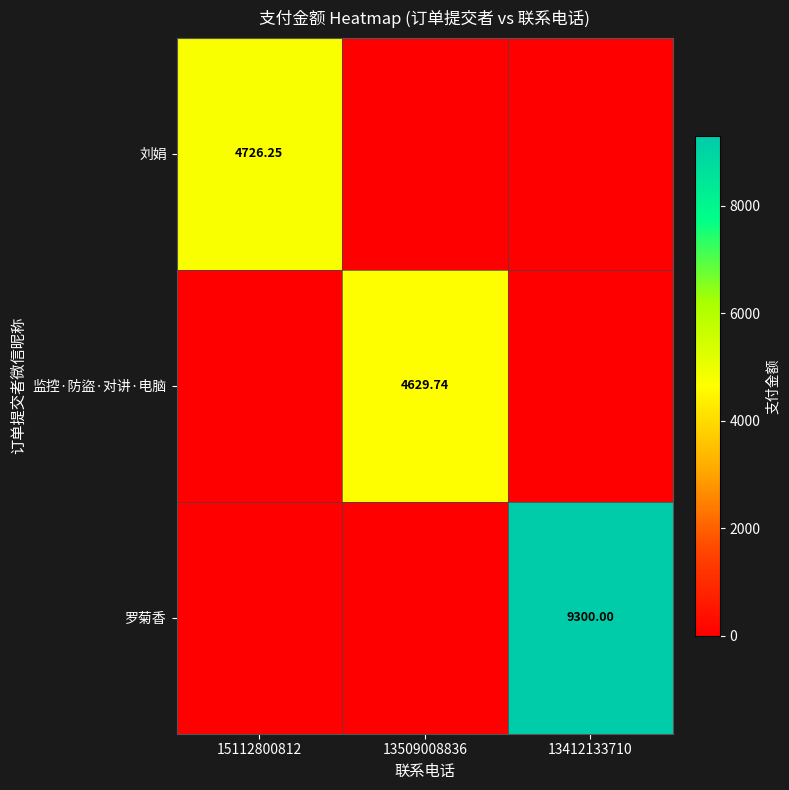

What is the spread (max minus min) of values at 13412133710?

9300.0